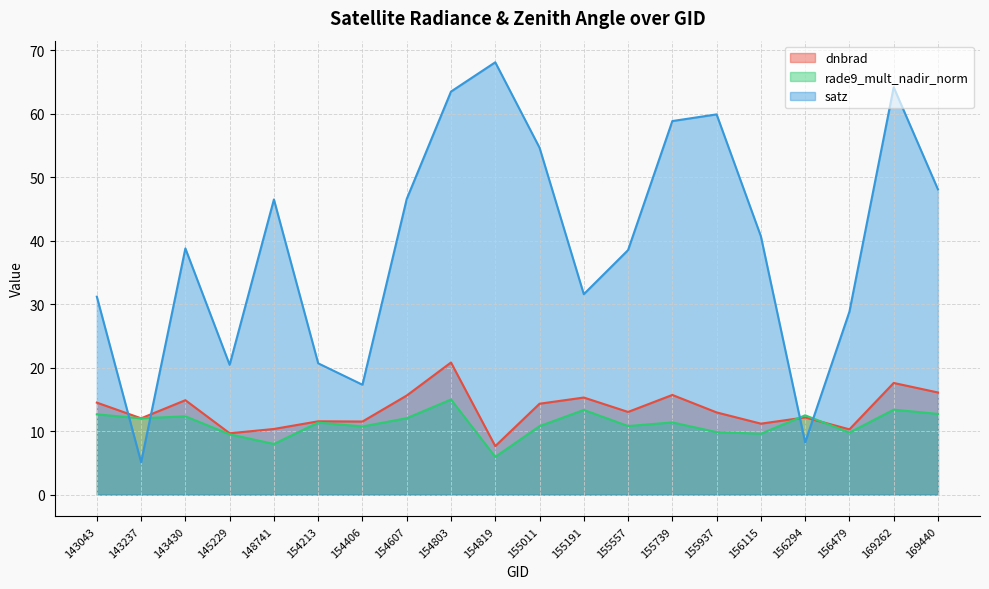

At 143430, list the series in order from largest to smallest.

satz, dnbrad, rade9_mult_nadir_norm